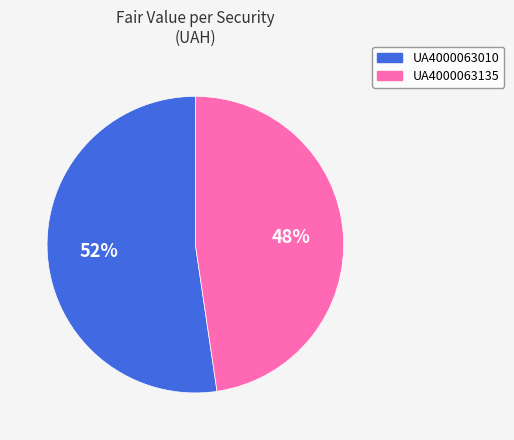

Combined, do UA4000063135 and UA4000063010 account for over 50%?

Yes